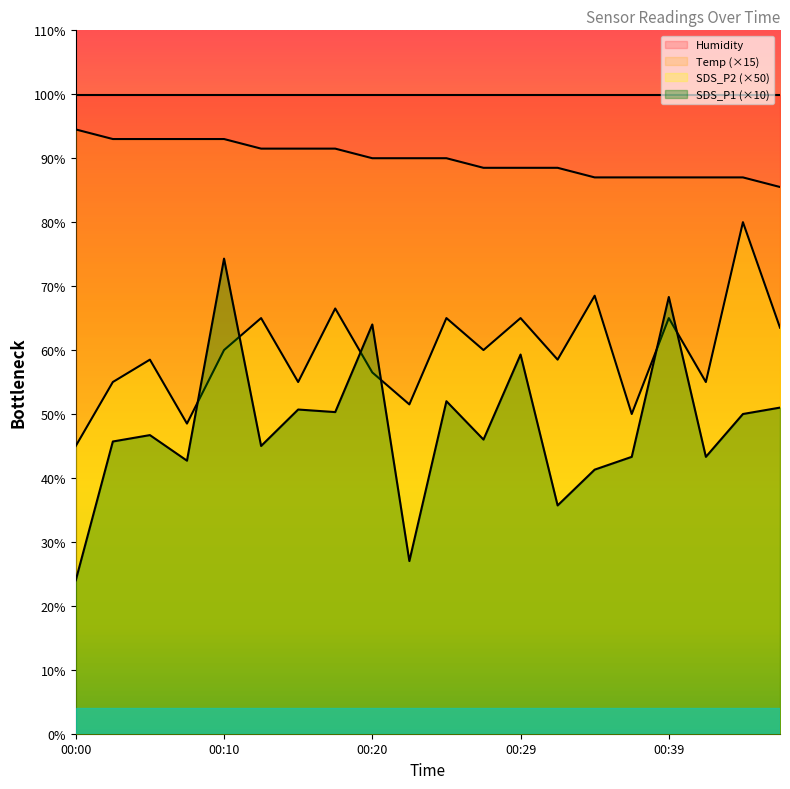

List the labels in order of SDS_P1 value, largest first.

00:10, 00:39, 00:20, 00:29, 00:24, 00:46, 00:15, 00:17, 00:44, 00:05, 00:27, 00:02, 00:12, 00:37, 00:41, 00:07, 00:34, 00:32, 00:22, 00:00